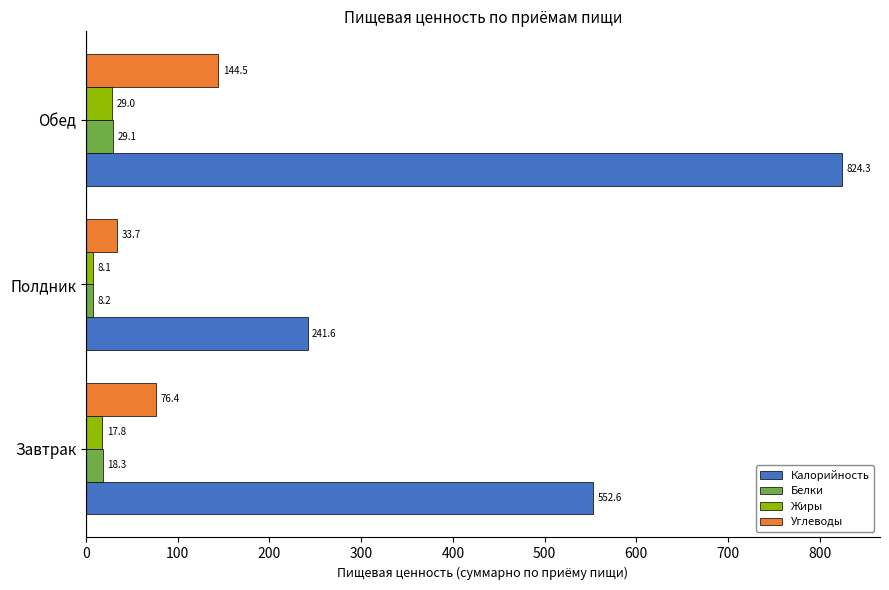

The Жиры series shows 17.8 at Завтрак. True or false?

True